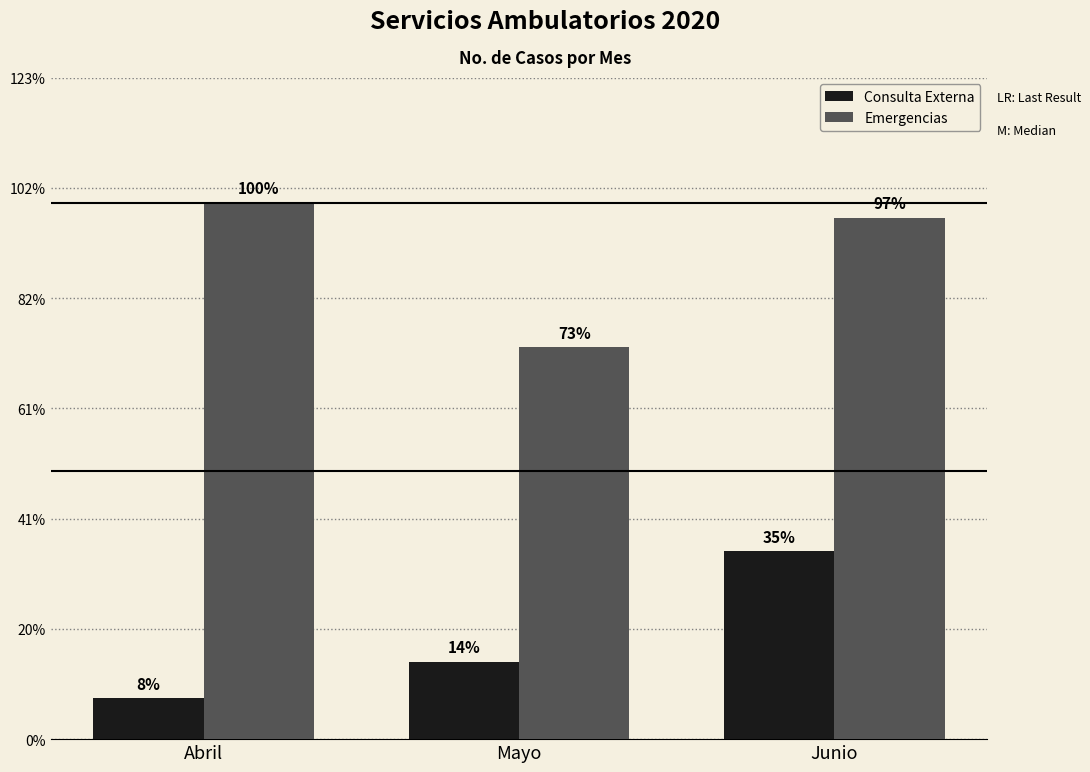

Does the chart contain stacked bars?

No